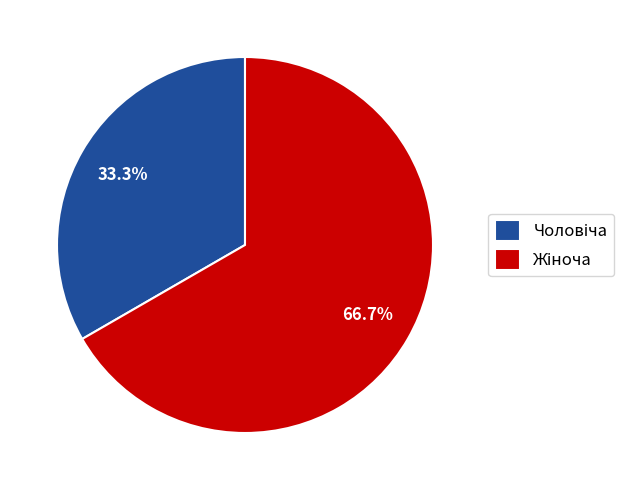

Is there a majority slice in this chart?

Yes